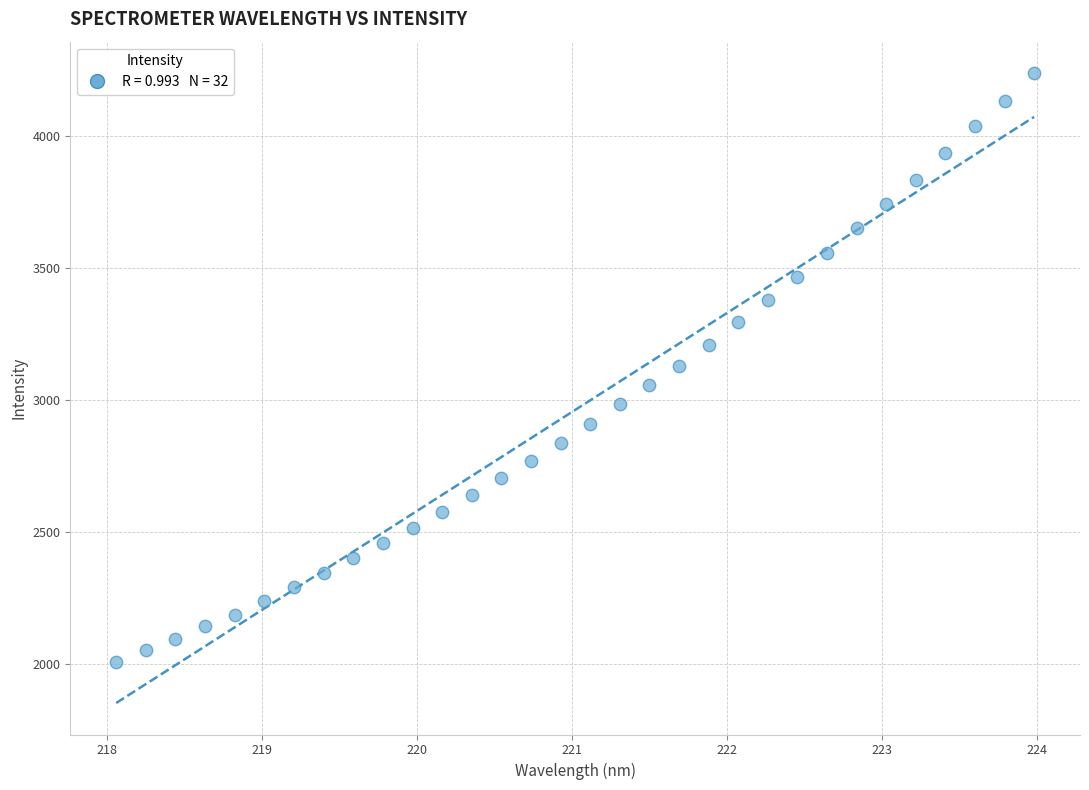

What is the range of X values (max minus min)?

5.9